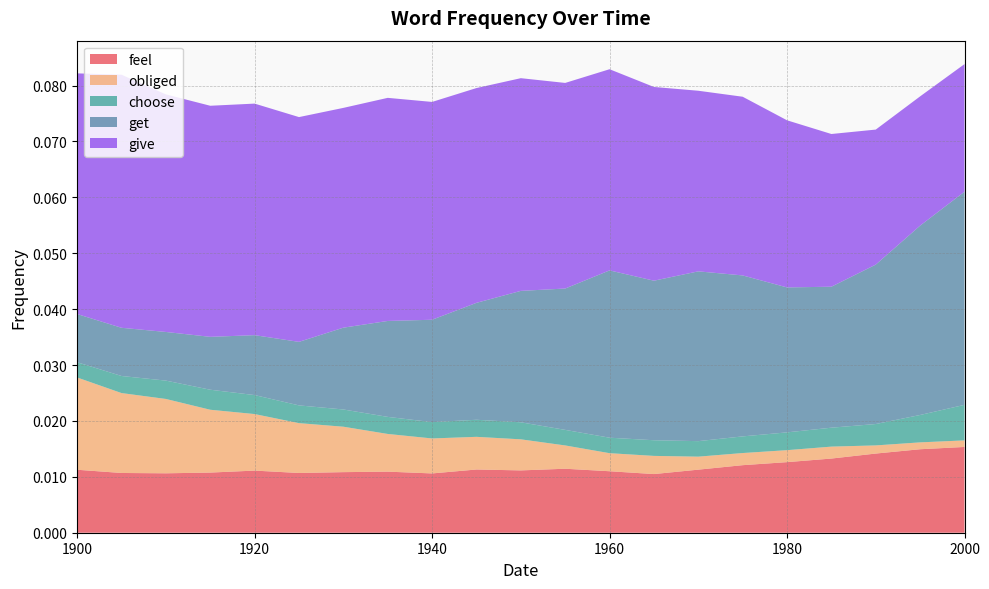

Reading left to right, transcribe all the data shown in this chart.

feel: 1900=0.0	1905=0.0	1910=0.0	1915=0.0	1920=0.0	1925=0.0	1930=0.0	1935=0.0	1940=0.0	1945=0.0	1950=0.0	1955=0.0	1960=0.0	1965=0.0	1970=0.0	1975=0.0	1980=0.0	1985=0.0	1990=0.0	1995=0.0	2000=0.0
obliged: 1900=0.0	1905=0.0	1910=0.0	1915=0.0	1920=0.0	1925=0.0	1930=0.0	1935=0.0	1940=0.0	1945=0.0	1950=0.0	1955=0.0	1960=0.0	1965=0.0	1970=0.0	1975=0.0	1980=0.0	1985=0.0	1990=0.0	1995=0.0	2000=0.0
choose: 1900=0.0	1905=0.0	1910=0.0	1915=0.0	1920=0.0	1925=0.0	1930=0.0	1935=0.0	1940=0.0	1945=0.0	1950=0.0	1955=0.0	1960=0.0	1965=0.0	1970=0.0	1975=0.0	1980=0.0	1985=0.0	1990=0.0	1995=0.0	2000=0.0
get: 1900=0.0	1905=0.0	1910=0.0	1915=0.0	1920=0.0	1925=0.0	1930=0.0	1935=0.0	1940=0.0	1945=0.0	1950=0.0	1955=0.0	1960=0.0	1965=0.0	1970=0.0	1975=0.0	1980=0.0	1985=0.0	1990=0.0	1995=0.0	2000=0.0
give: 1900=0.0	1905=0.0	1910=0.0	1915=0.0	1920=0.0	1925=0.0	1930=0.0	1935=0.0	1940=0.0	1945=0.0	1950=0.0	1955=0.0	1960=0.0	1965=0.0	1970=0.0	1975=0.0	1980=0.0	1985=0.0	1990=0.0	1995=0.0	2000=0.0